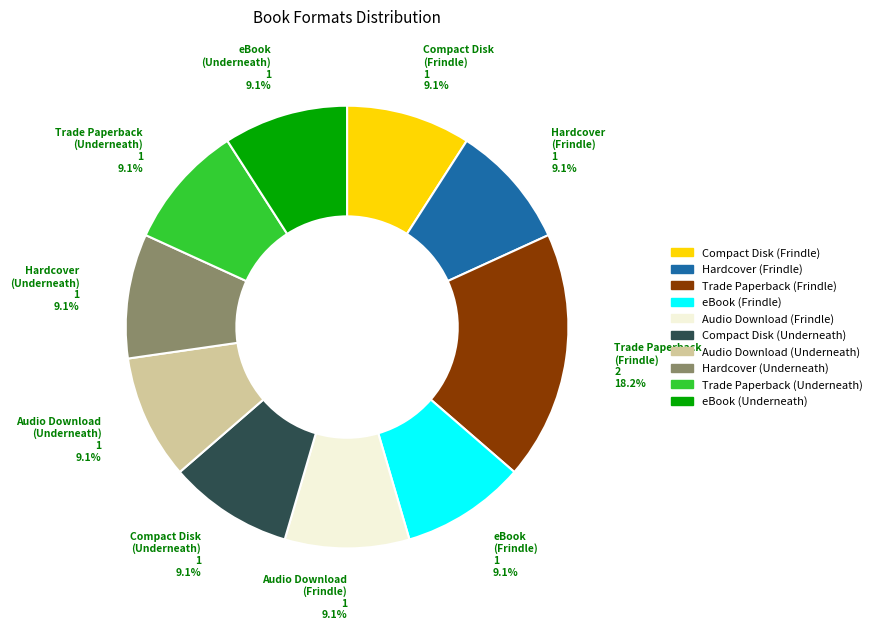

What is the largest slice in the pie chart?

Trade Paperback (Frindle)